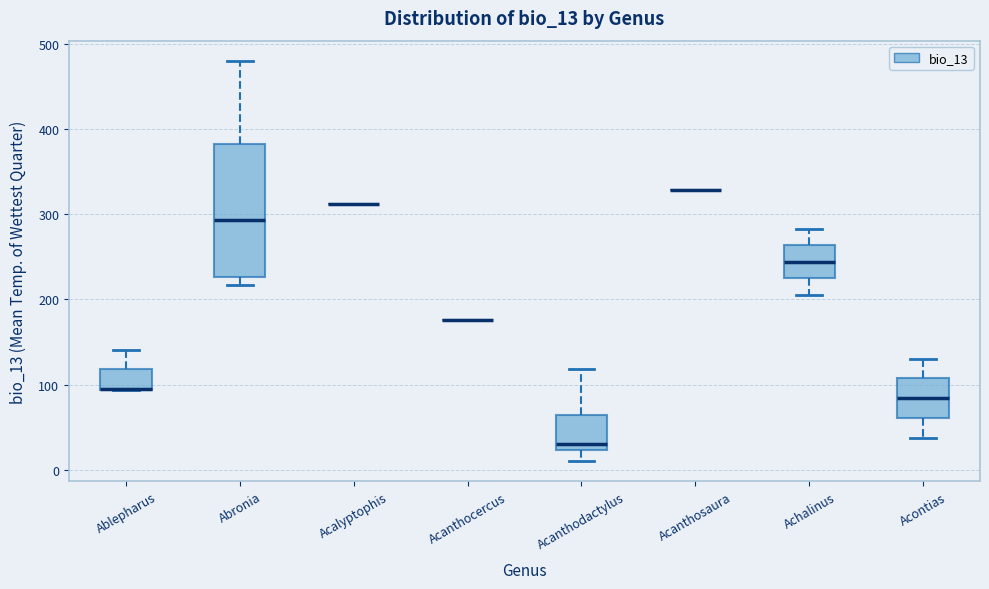

Reading left to right, read every box against the y-axis: the position of its median line, the range the box covers, and the ends of its whiskers. The values are not printed on the chart, so give them approximately, as read against the axis.

Ablepharus: median 90 (drawn on the box's lower edge), box 90 to 120, whiskers 90 to 140
Abronia: median 290, box 230 to 380, whiskers 220 to 480
Acalyptophis: box collapsed to a line at 310, whiskers 310 to 310
Acanthocercus: box collapsed to a line at 180, whiskers 180 to 180
Acanthodactylus: median 30, box 20 to 60, whiskers 10 to 120
Acanthosaura: box collapsed to a line at 330, whiskers 330 to 330
Achalinus: median 240, box 220 to 260, whiskers 210 to 280
Acontias: median 80, box 60 to 110, whiskers 40 to 130